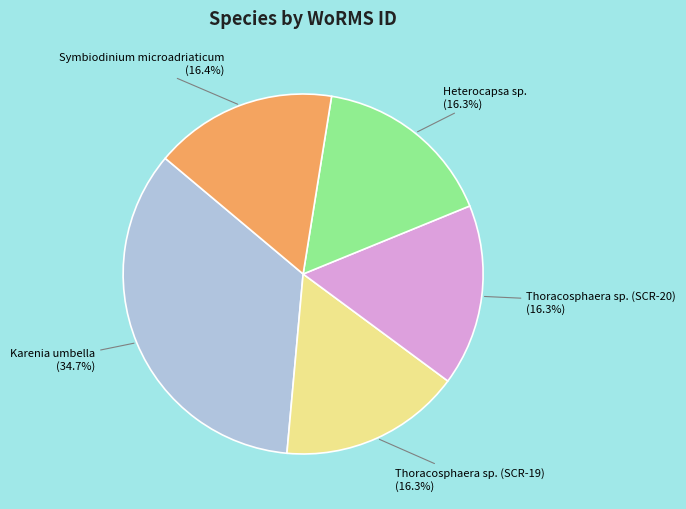

Is the sum of Karenia umbella and Thoracosphaera sp. (SCR-20) greater than half?

Yes